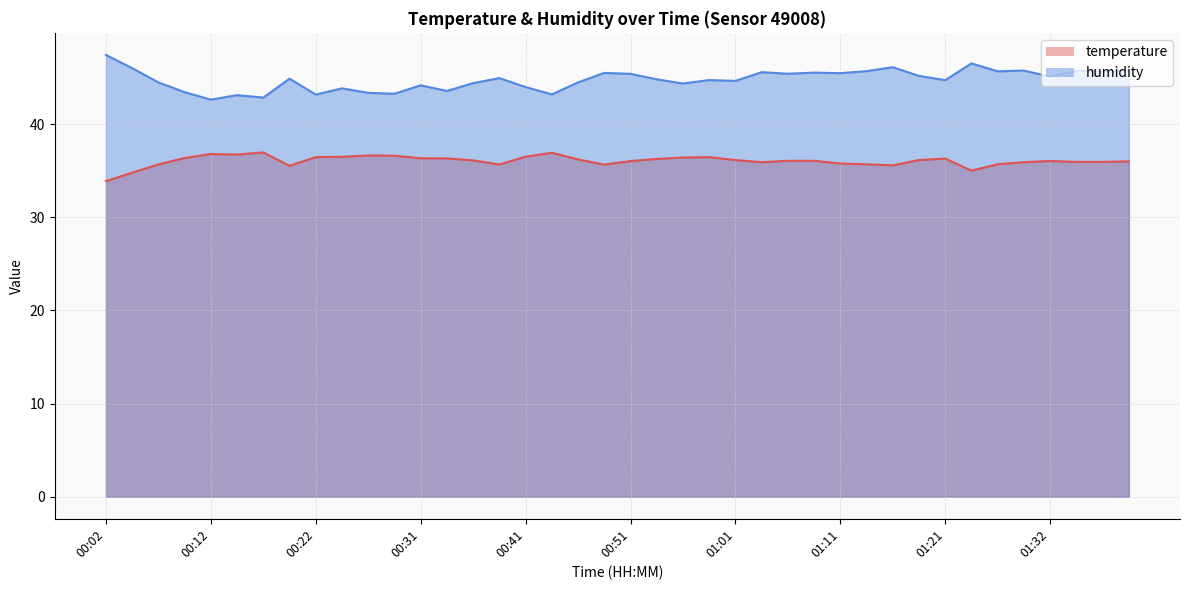

At which category is the sum across all series the highest?

01:39